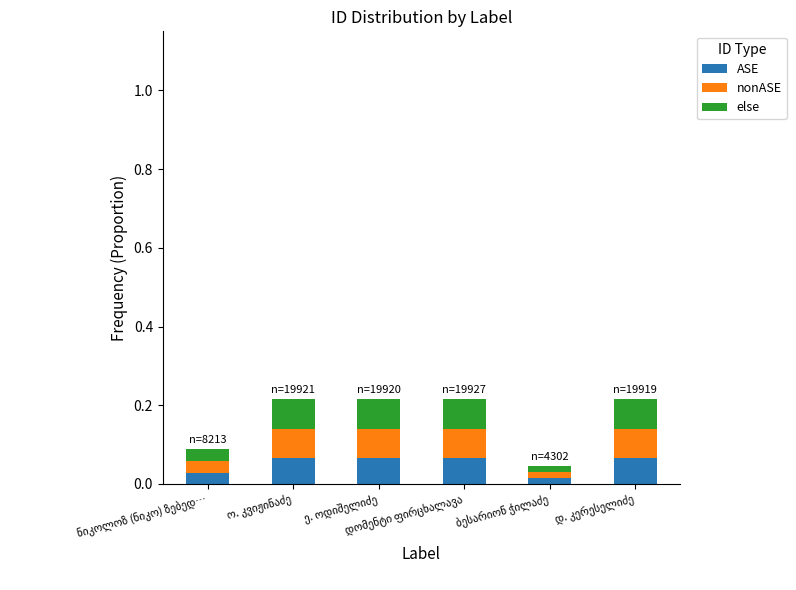

How many ASE values are between 0 and 1?

6